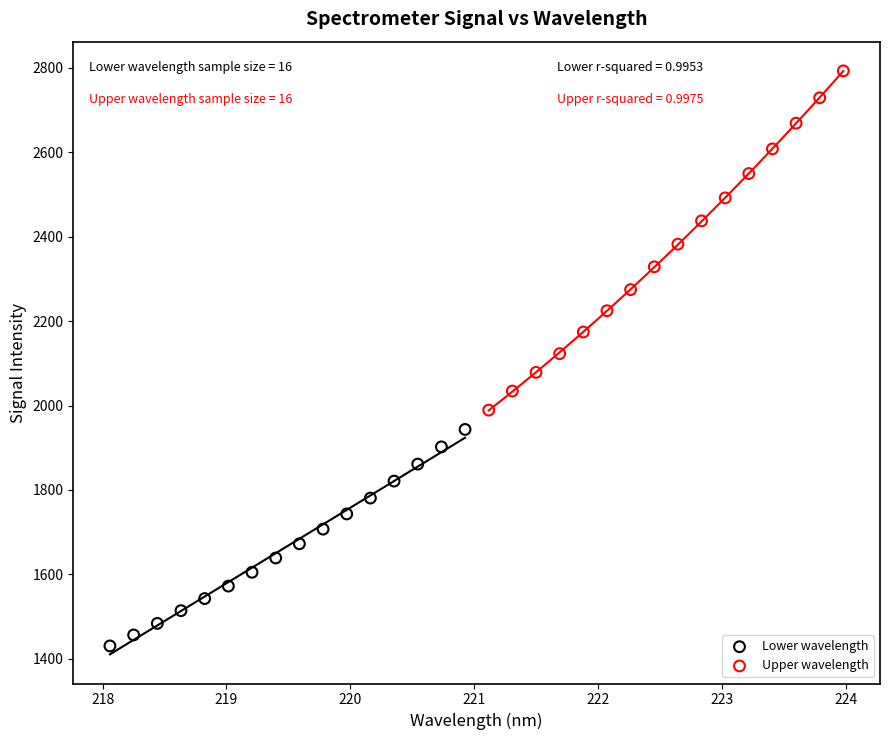

Which series contains the highest Y value?

Upper wavelength